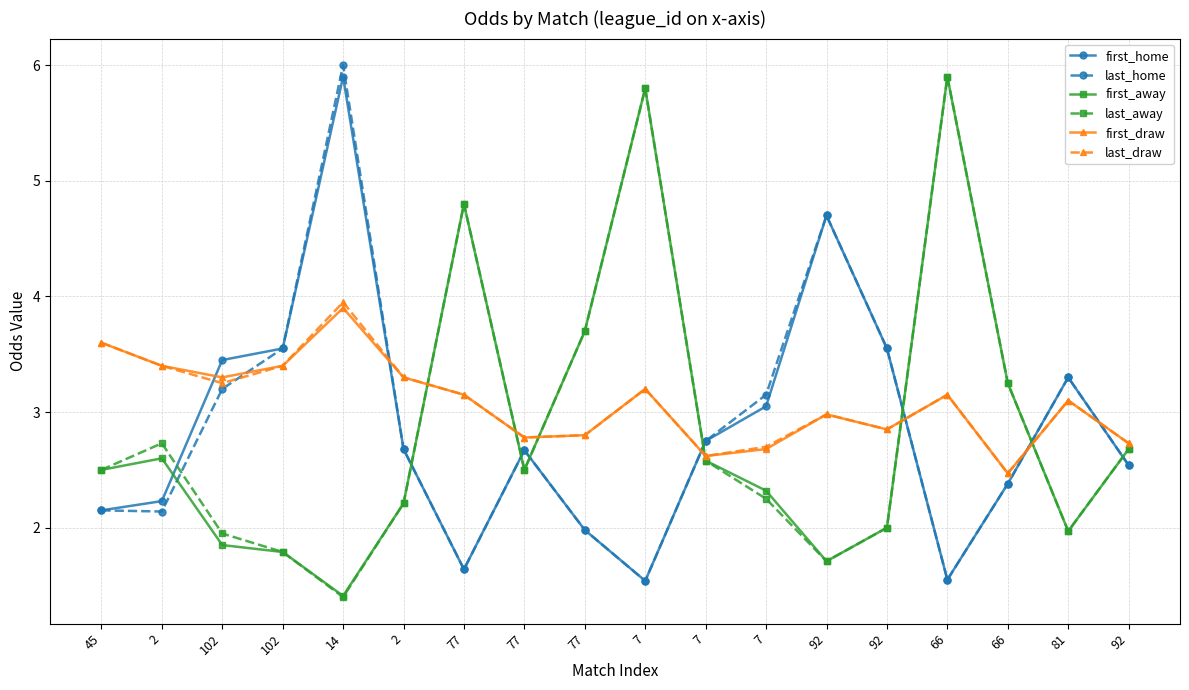

How many categories are shown in the chart?

18